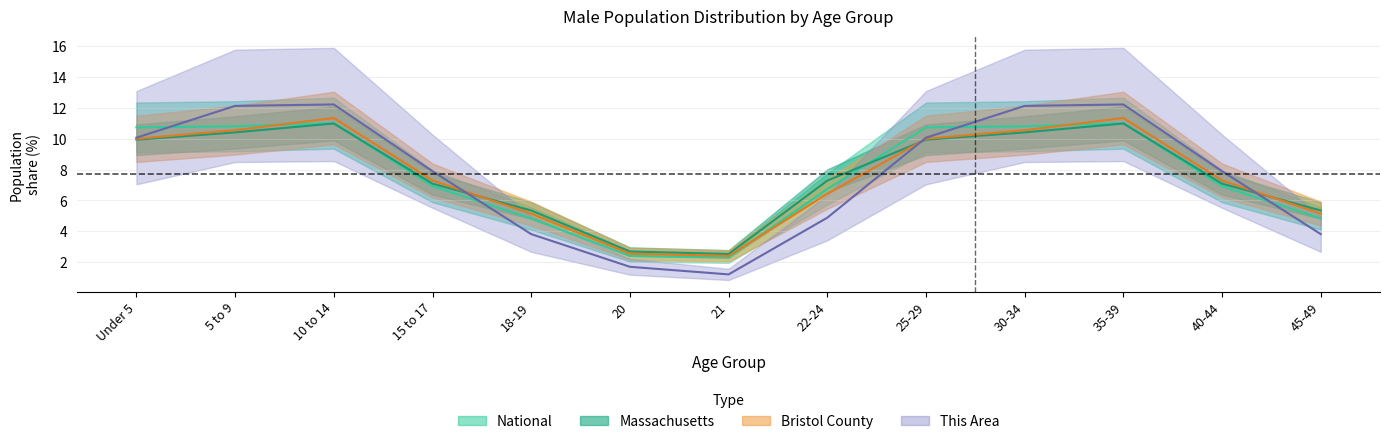

After their last crossing, which series has the higher values: This Area or National?

National